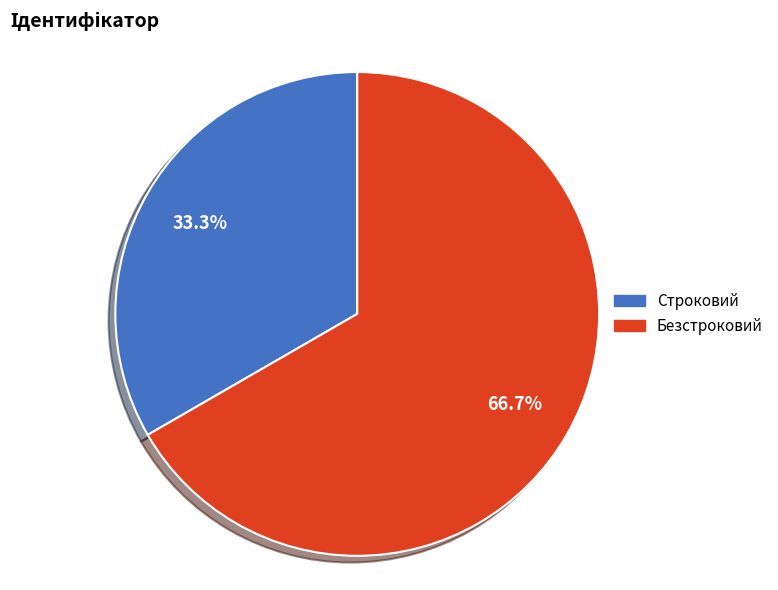

Does any single category account for the majority?

Yes